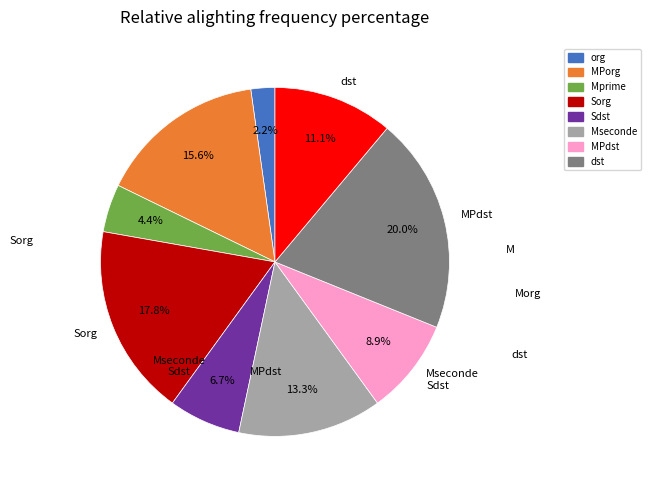

Is there any slice that represents more than half of the pie?

No